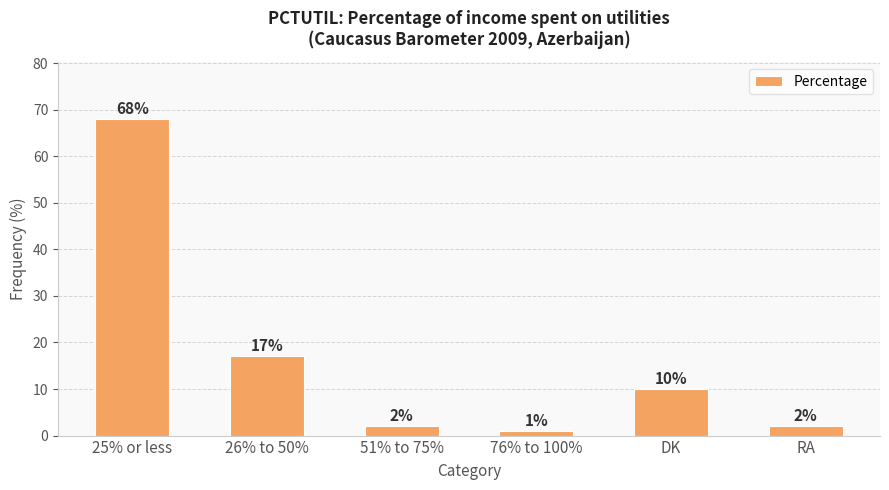

Which label corresponds to the smallest value in the chart?

76% to 100%